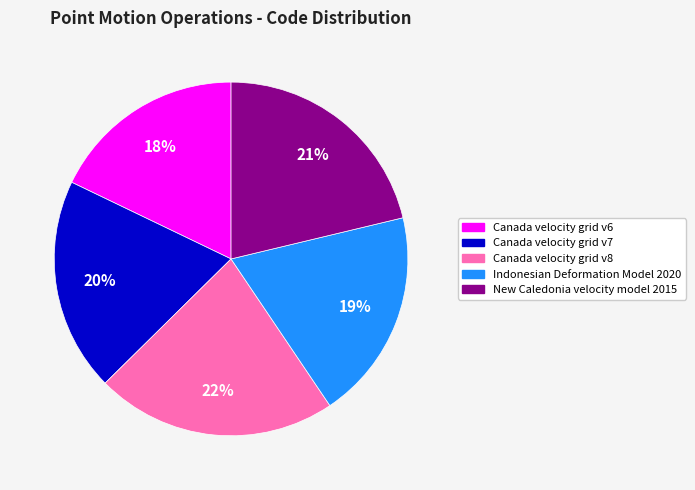

How many slices are in this pie chart?

5